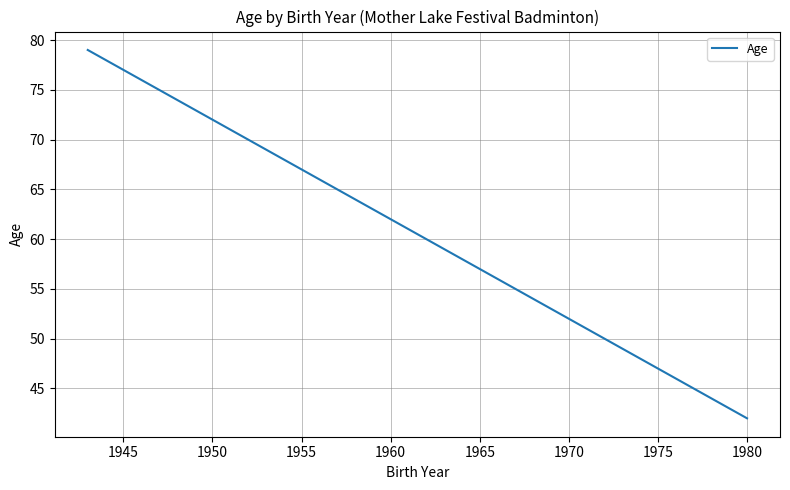

What is the maximum value shown in the chart?

79